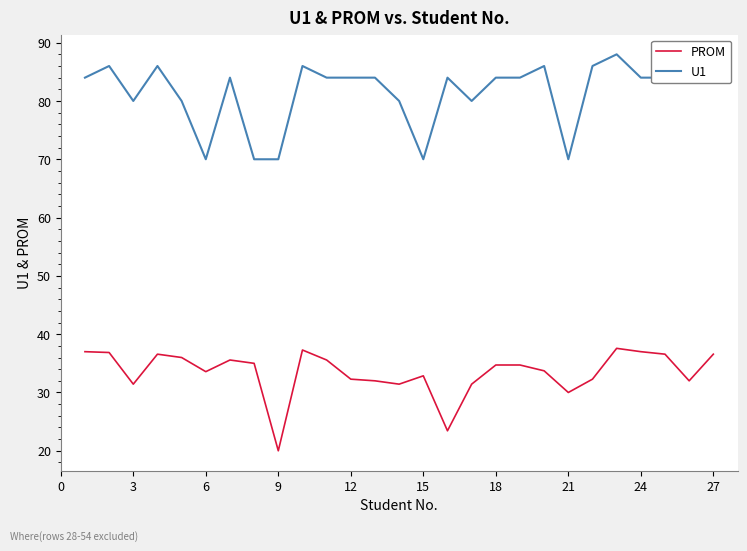

Which series has the largest total across all categories?

U1